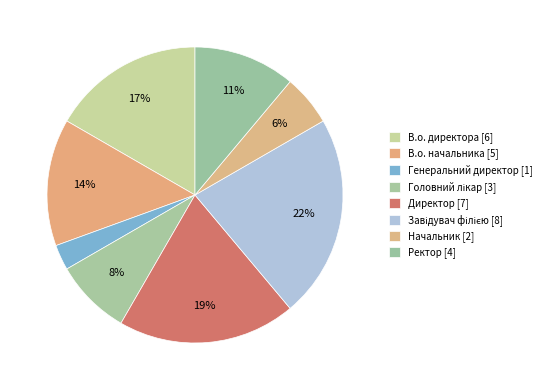

How many segments does this pie chart have?

8